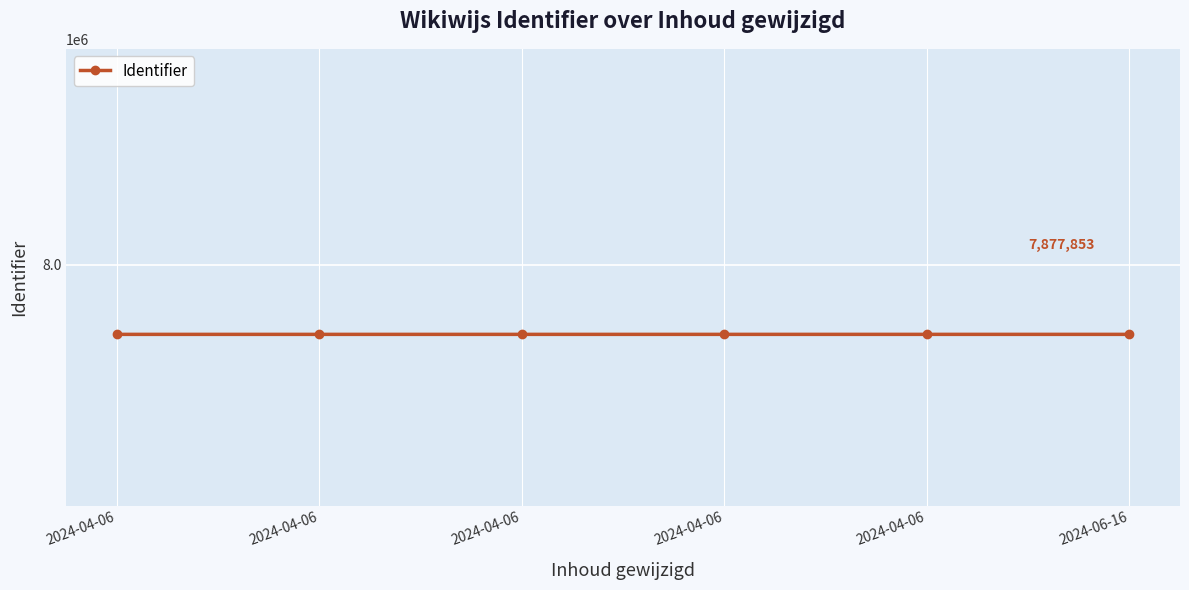

At which label is the value closest to 7877844?

2024-04-06